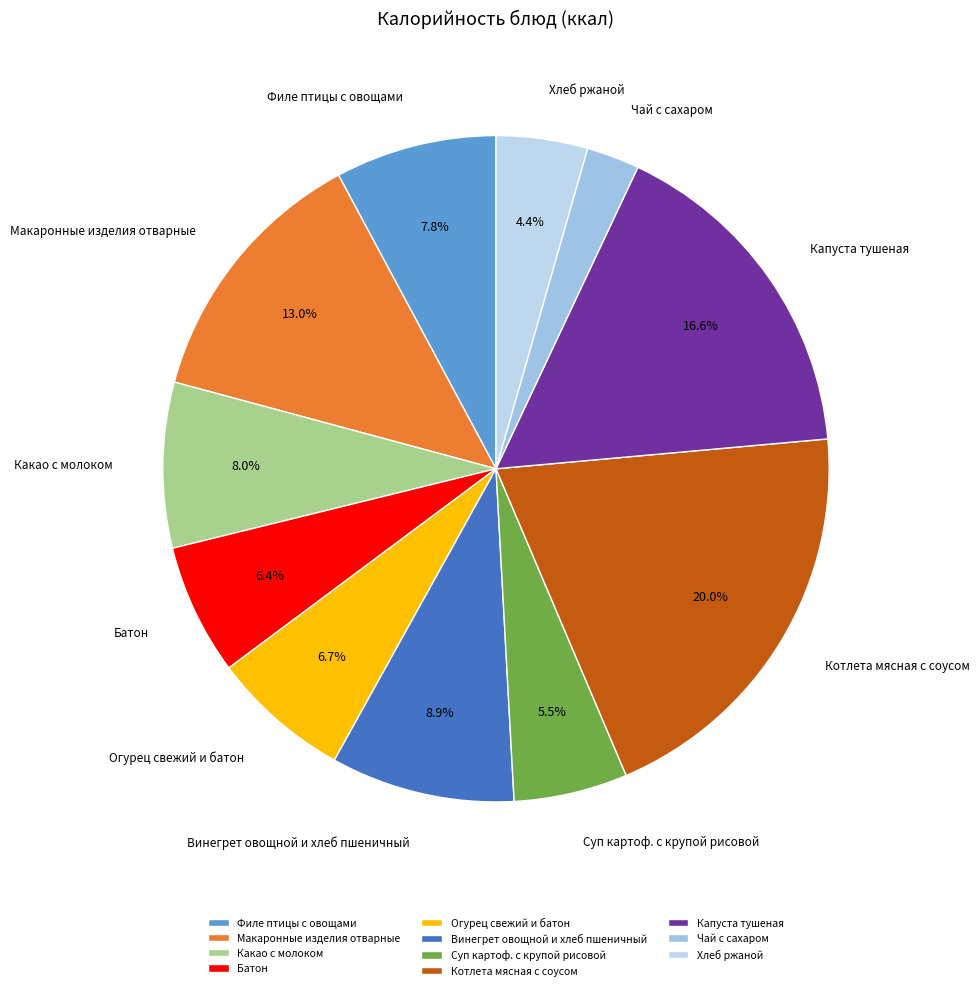

To the nearest percent, what percentage of the pie is Капуста тушеная?

17%